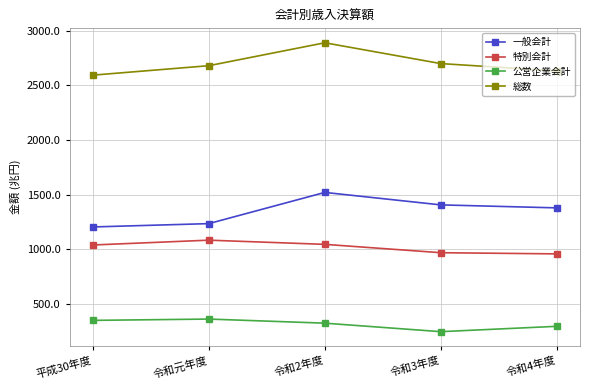

What is the sum of the 公営企業会計 values at 令和4年度 and 平成30年度?

645.0